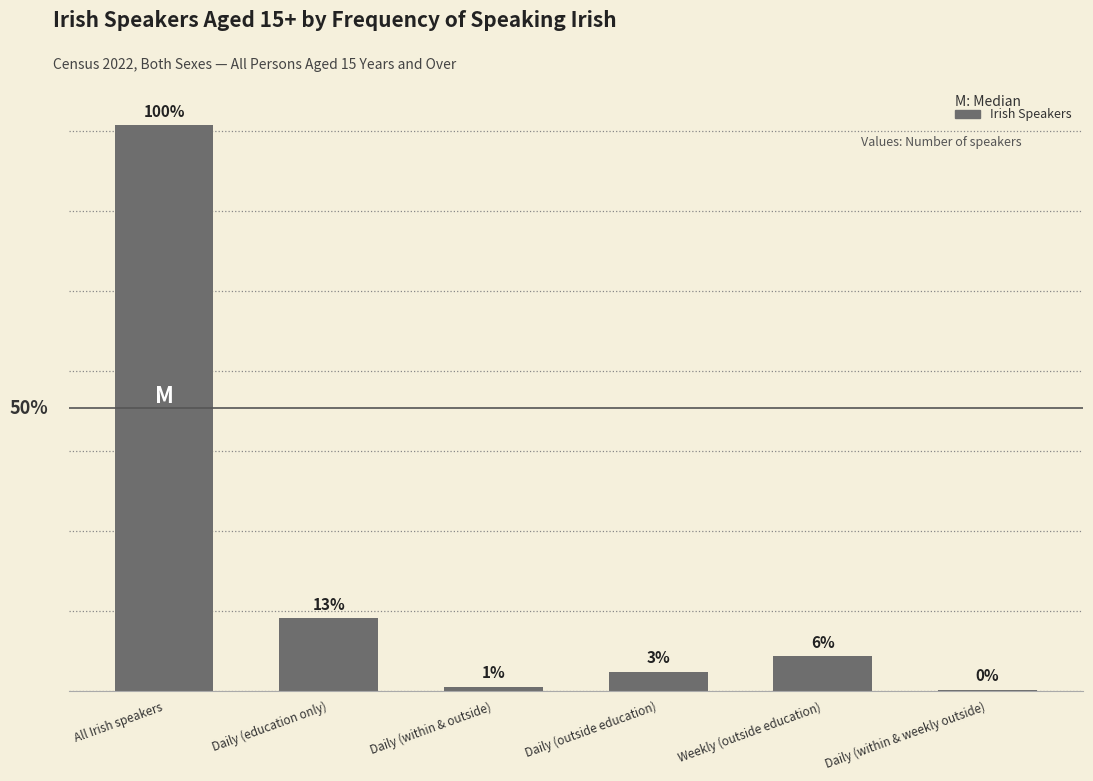

Where is the data nearest to the value 708336?

Daily (education only)